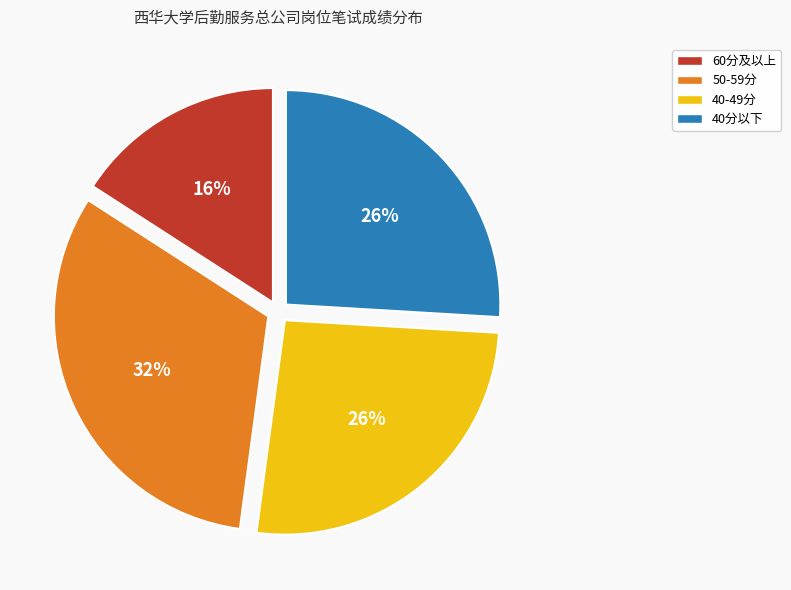

To the nearest percent, what is the difference between the largest and smallest slice percentages?

16%